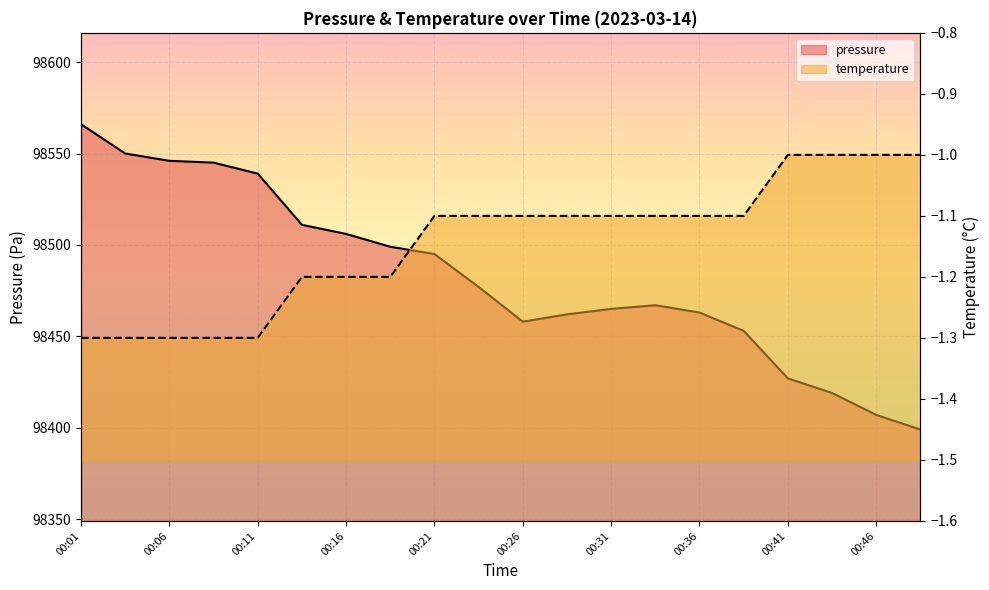

Rank the categories by pressure value from highest to lowest.

00:01, 00:03, 00:06, 00:08, 00:11, 00:13, 00:16, 00:18, 00:21, 00:23, 00:33, 00:31, 00:36, 00:28, 00:26, 00:38, 00:41, 00:43, 00:46, 00:48